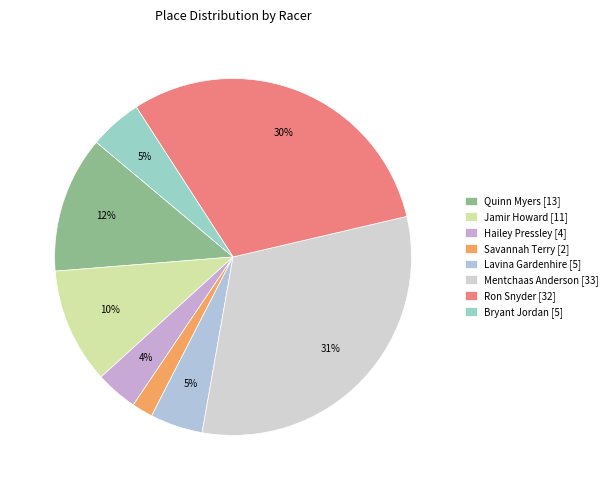

What is the change in value from Jamir Howard to Hailey Pressley?

-7